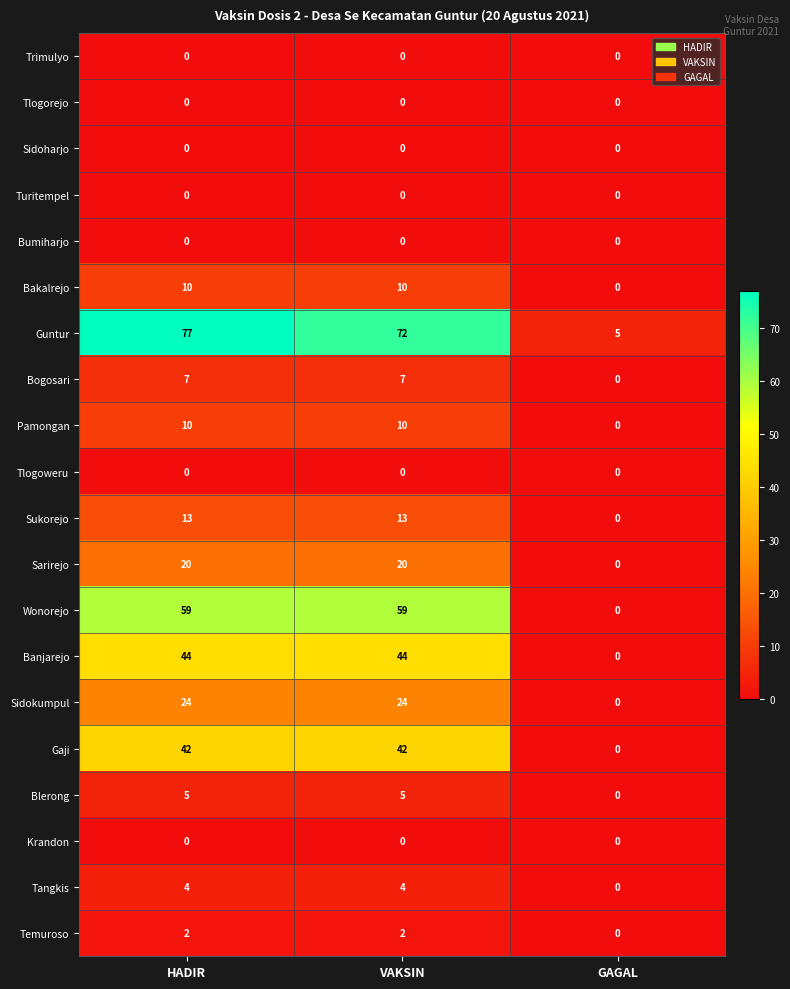

What value does the Tangkis series have at VAKSIN?

4